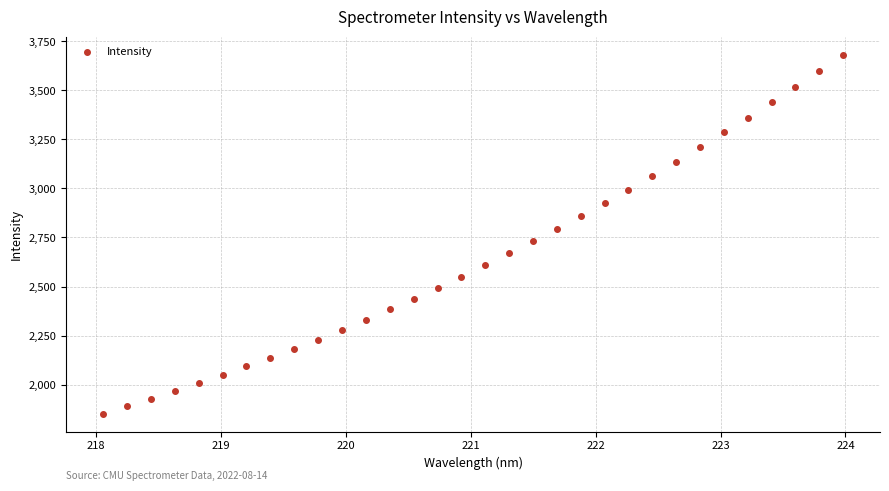

What is the range of X values (max minus min)?

5.9